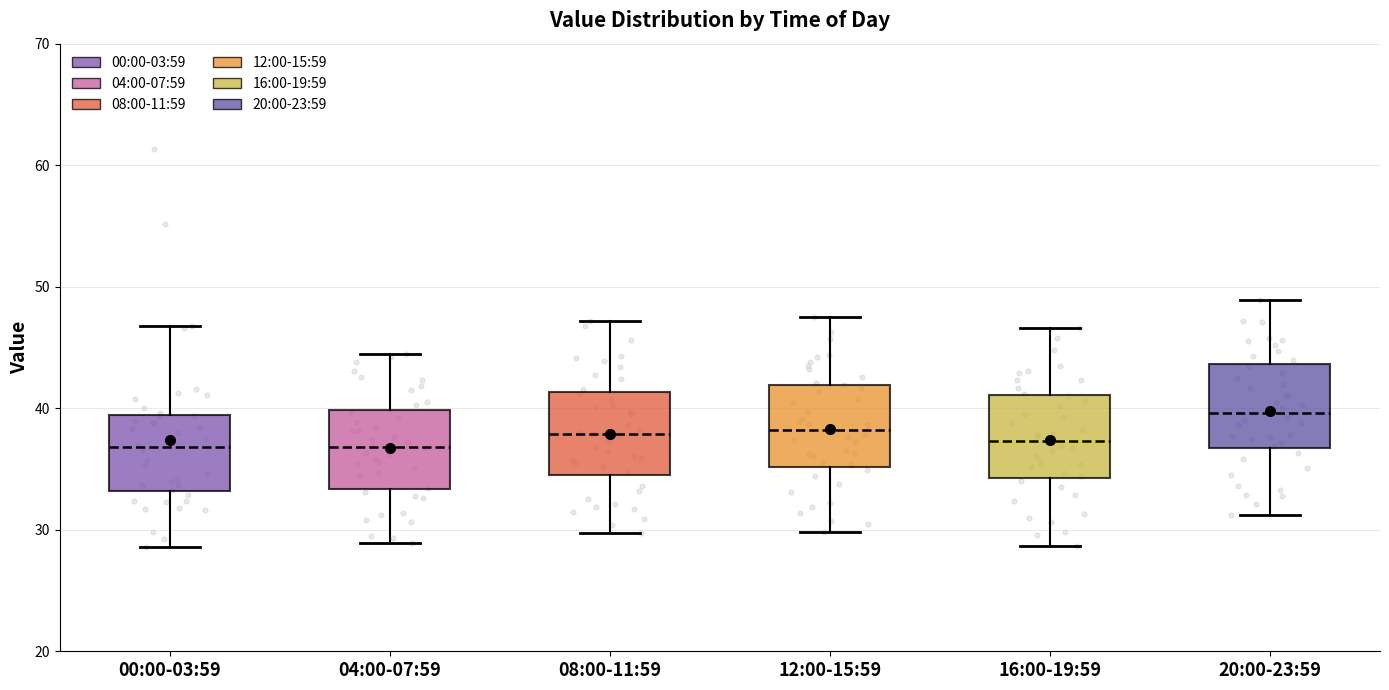

Where does the median line of the box for 08:00-11:59 sit on the y-axis? The values are not printed on the chart, so give them approximately, as read against the axis.

38